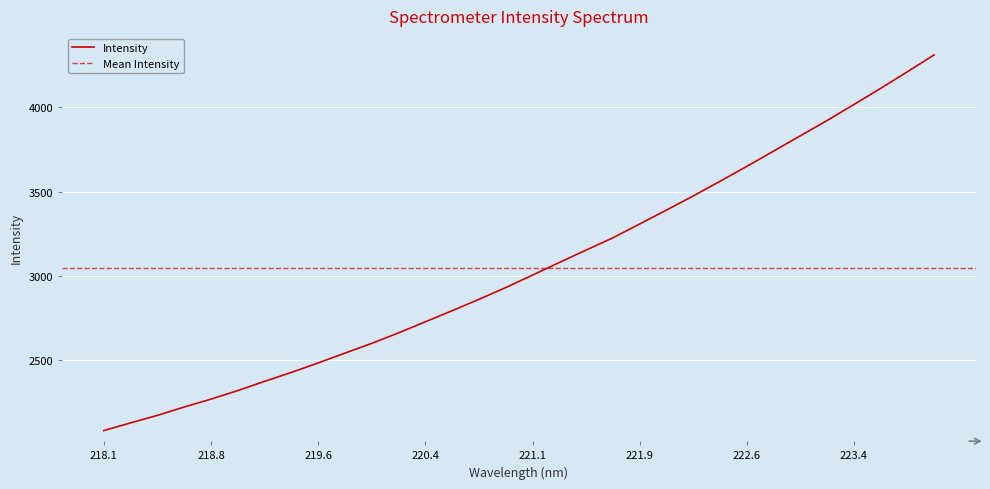

What is the minimum value for Intensity?

2083.5